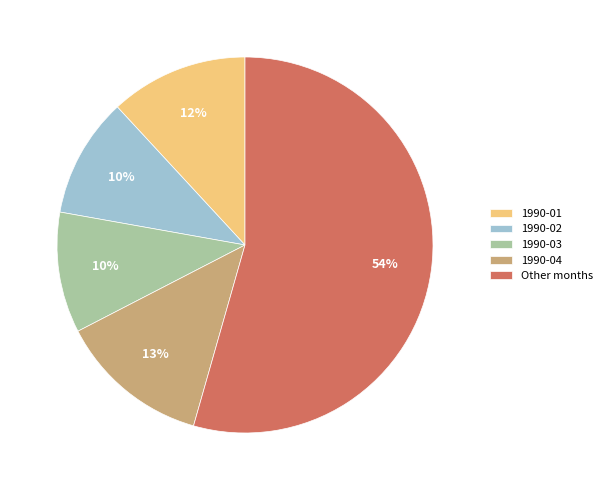

Is it true that 1990-03 is 21% of the pie?

False